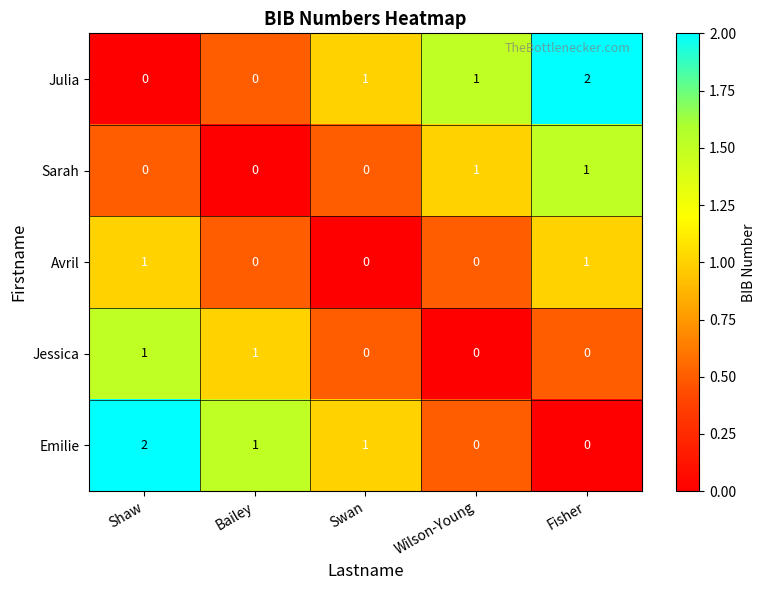

Count the number of categories in the chart.

5